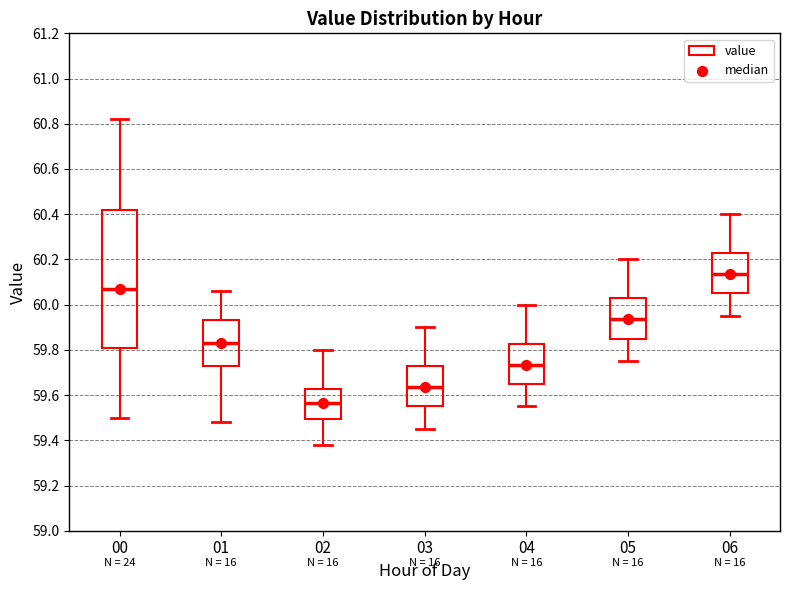

Where does the lower whisker of the box at x = 01 end on the y-axis? The values are not printed on the chart, so give them approximately, as read against the axis.

59.48